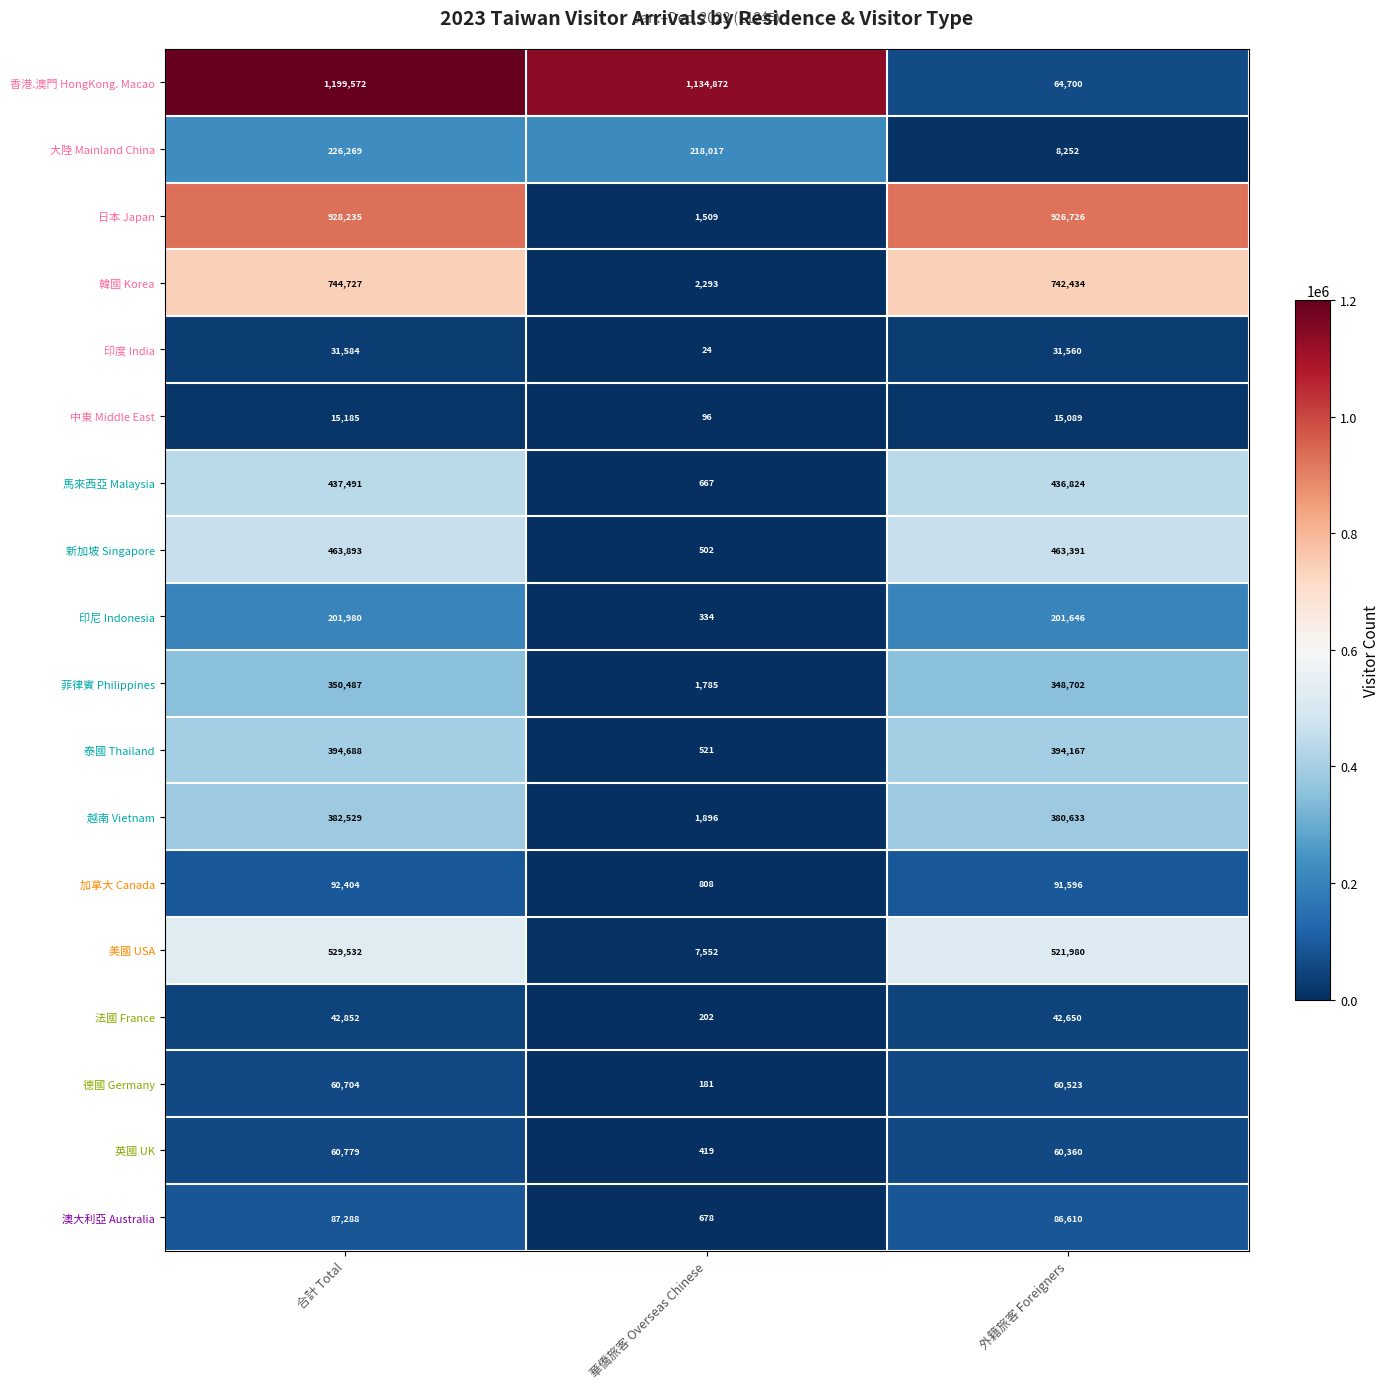

Which series changed the most between 合計 Total and 外籍旅客 Foreigners?

香港.澳門 HongKong. Macao